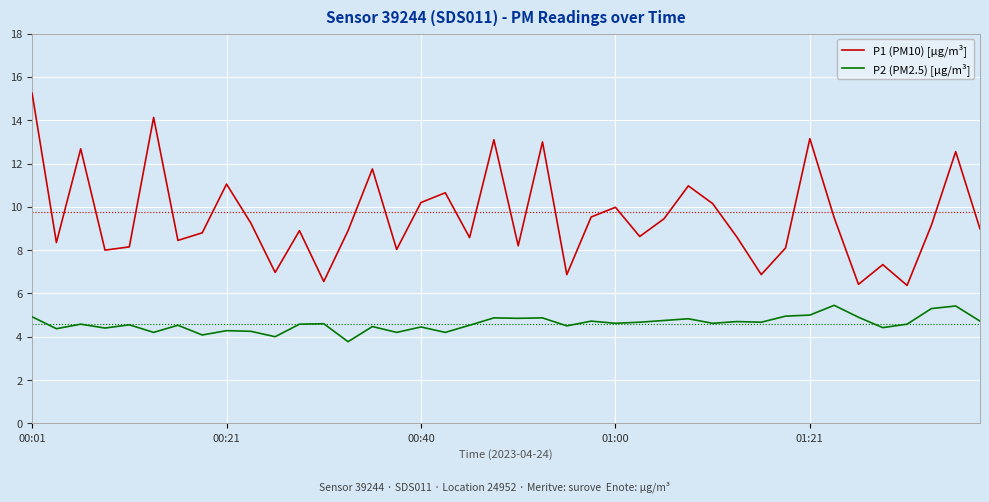

True or false: P1 (PM10) [µg/m³] and P2 (PM2.5) [µg/m³] cross at least once.

False